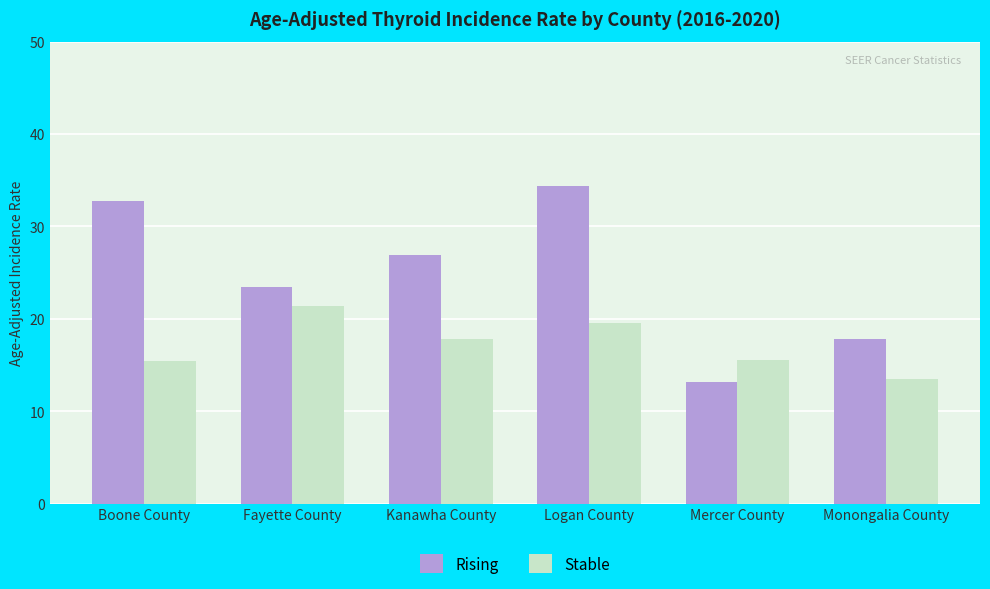

Rank the series by their maximum value, from lowest to highest.

Stable, Rising